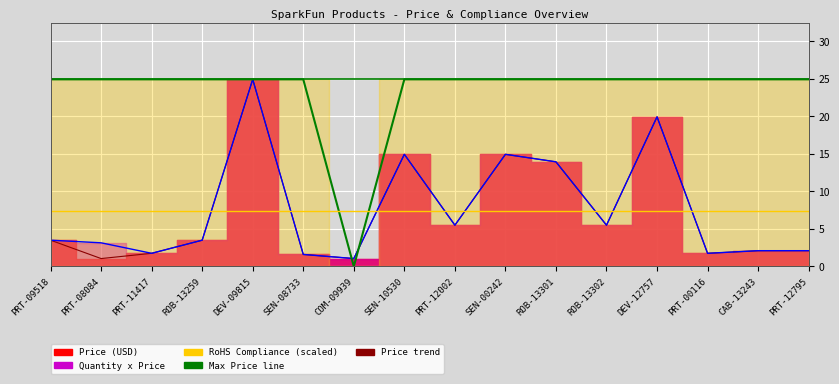

What is the value of the RoHS Compliance point at the 4th from the left?

24.9